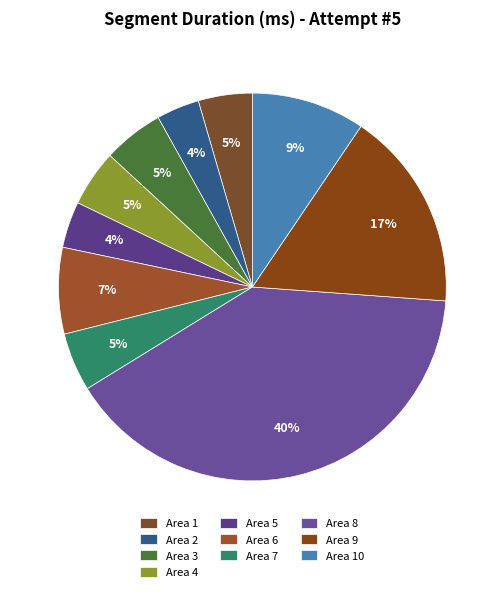

To the nearest percent, what is the difference between the largest and smallest slice percentages?

36%